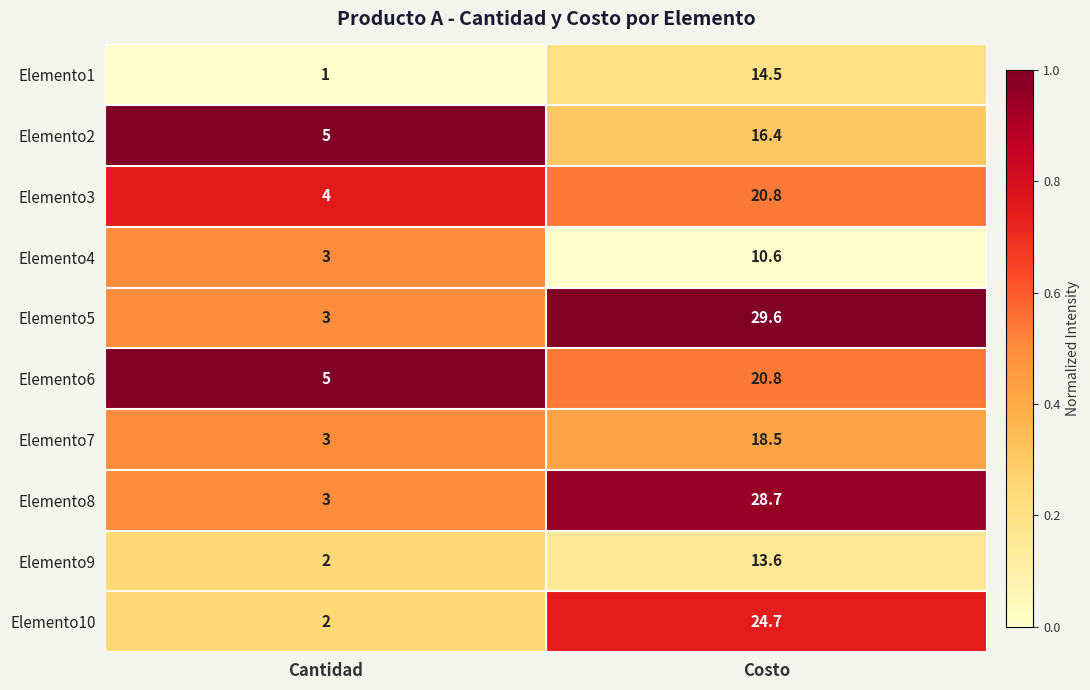

Reading left to right, transcribe all the data shown in this chart.

Elemento1: 1.0	14.5
Elemento2: 5.0	16.4
Elemento3: 4.0	20.8
Elemento4: 3.0	10.6
Elemento5: 3.0	29.6
Elemento6: 5.0	20.8
Elemento7: 3.0	18.5
Elemento8: 3.0	28.7
Elemento9: 2.0	13.6
Elemento10: 2.0	24.7